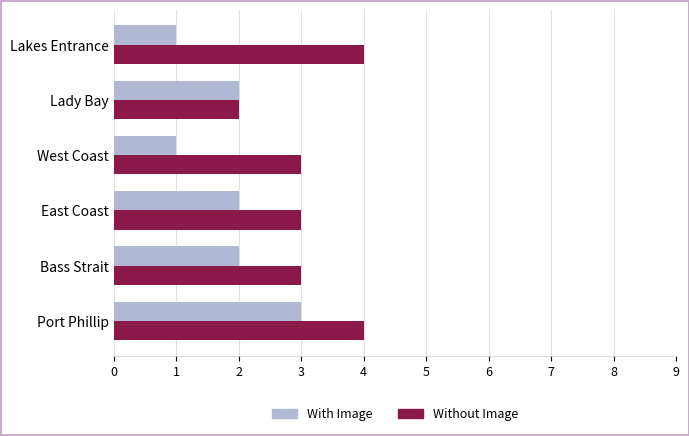

Which series has the largest total across all categories?

Without Image